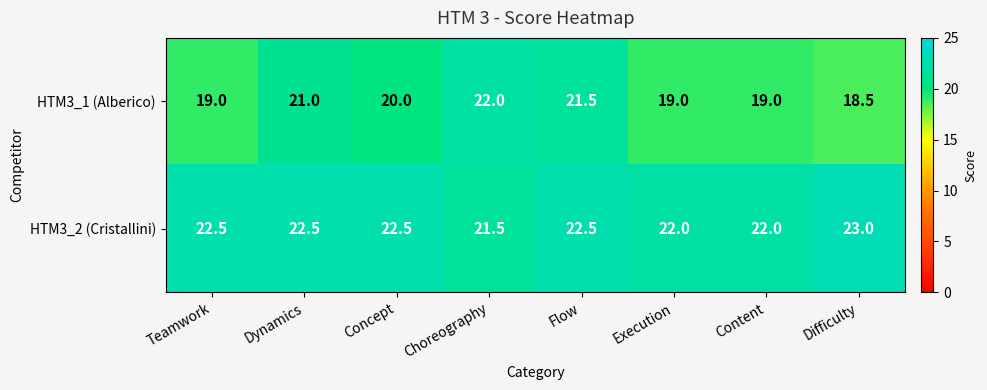

What is the total value across all series at Dynamics?

43.5